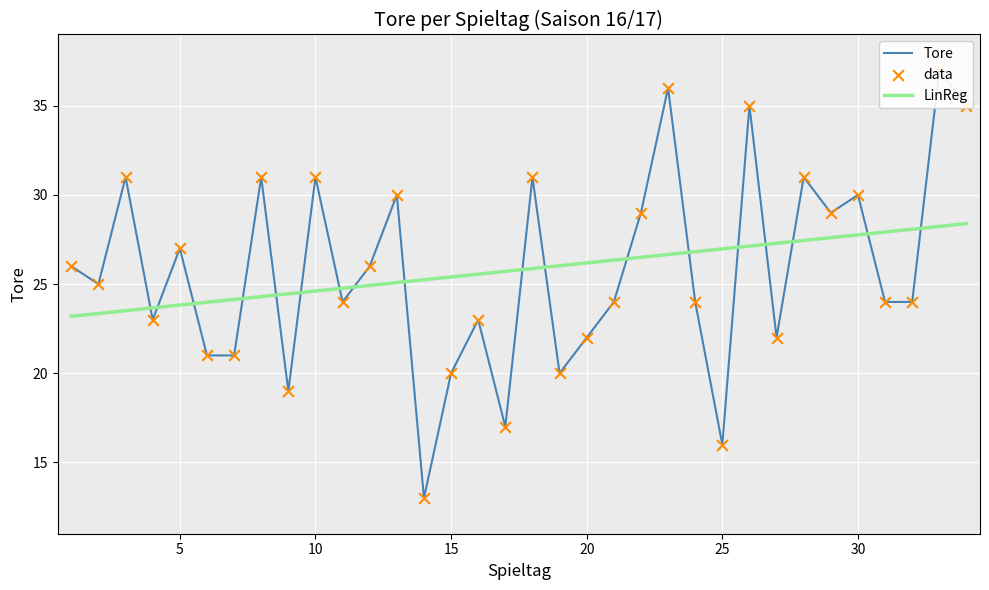

Is the value of data at 26 greater than the value of Tore at 30?

Yes